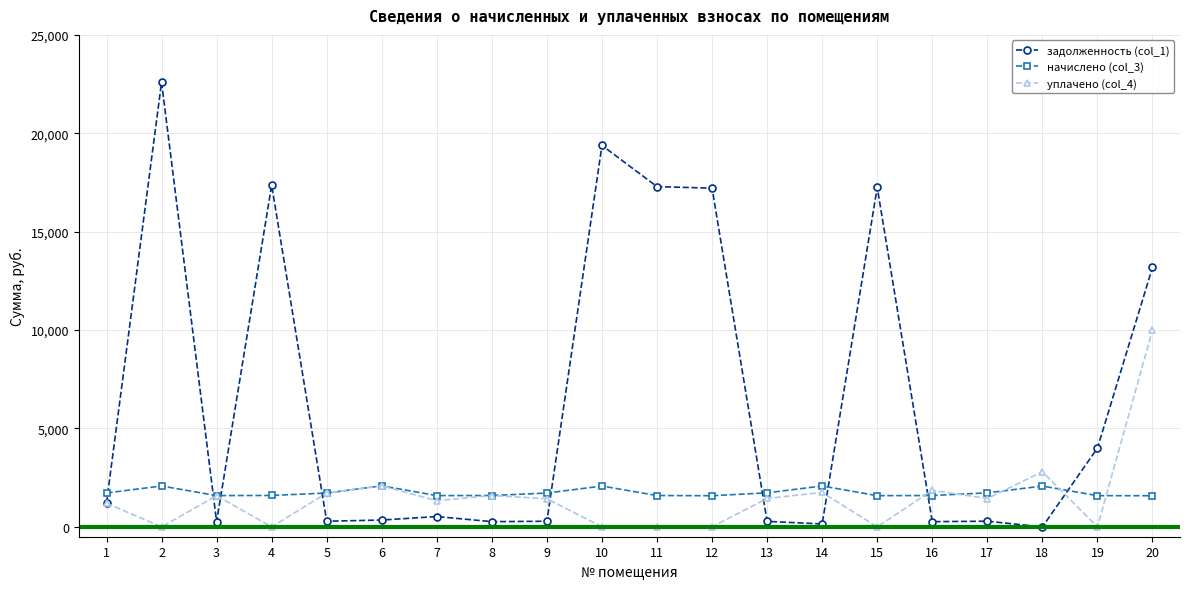

At how many categories does at least one series exceed 7678?

7